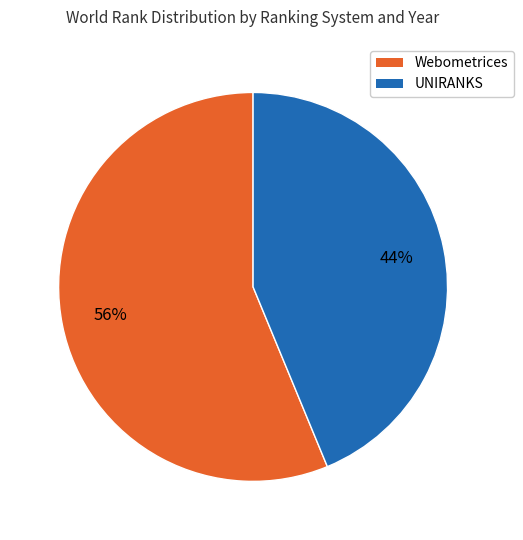

Count the number of slices in the pie.

2